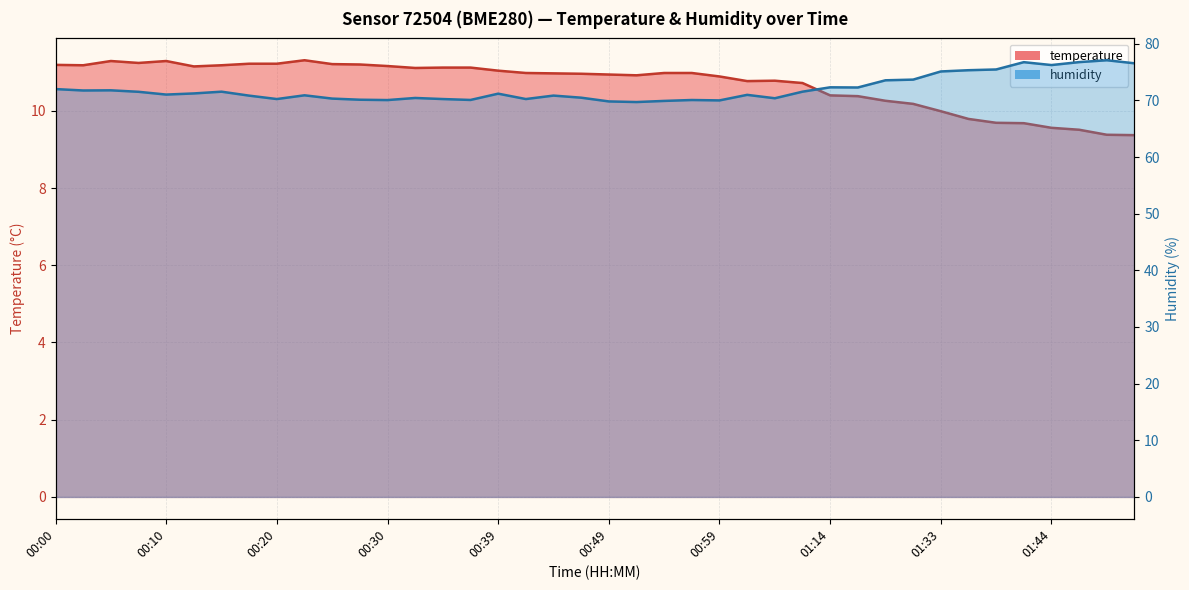

What is the minimum value for humidity?

69.7